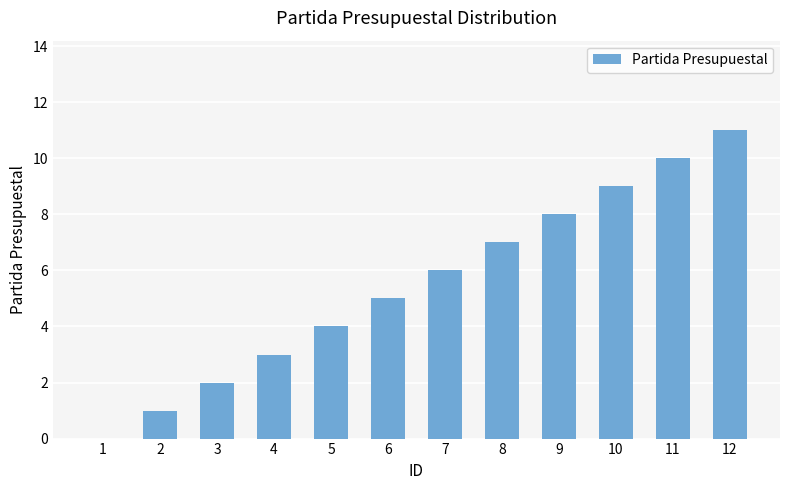

What is the maximum value shown in the chart?

11